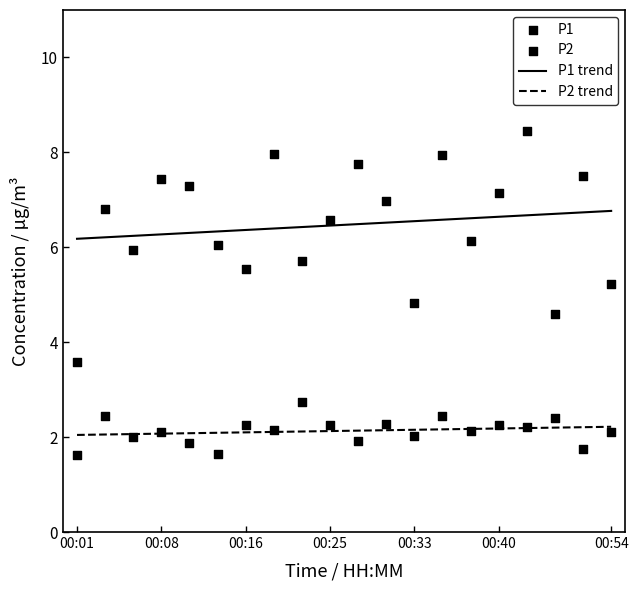

Which series has the widest spread of Y values?

P1